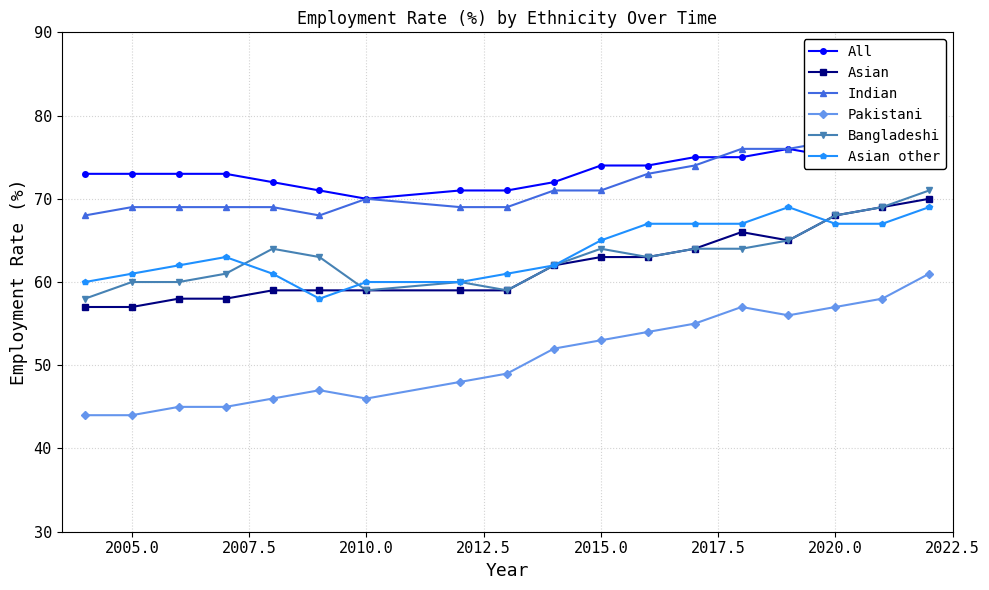

Does the chart display data point markers on the line(s)?

Yes